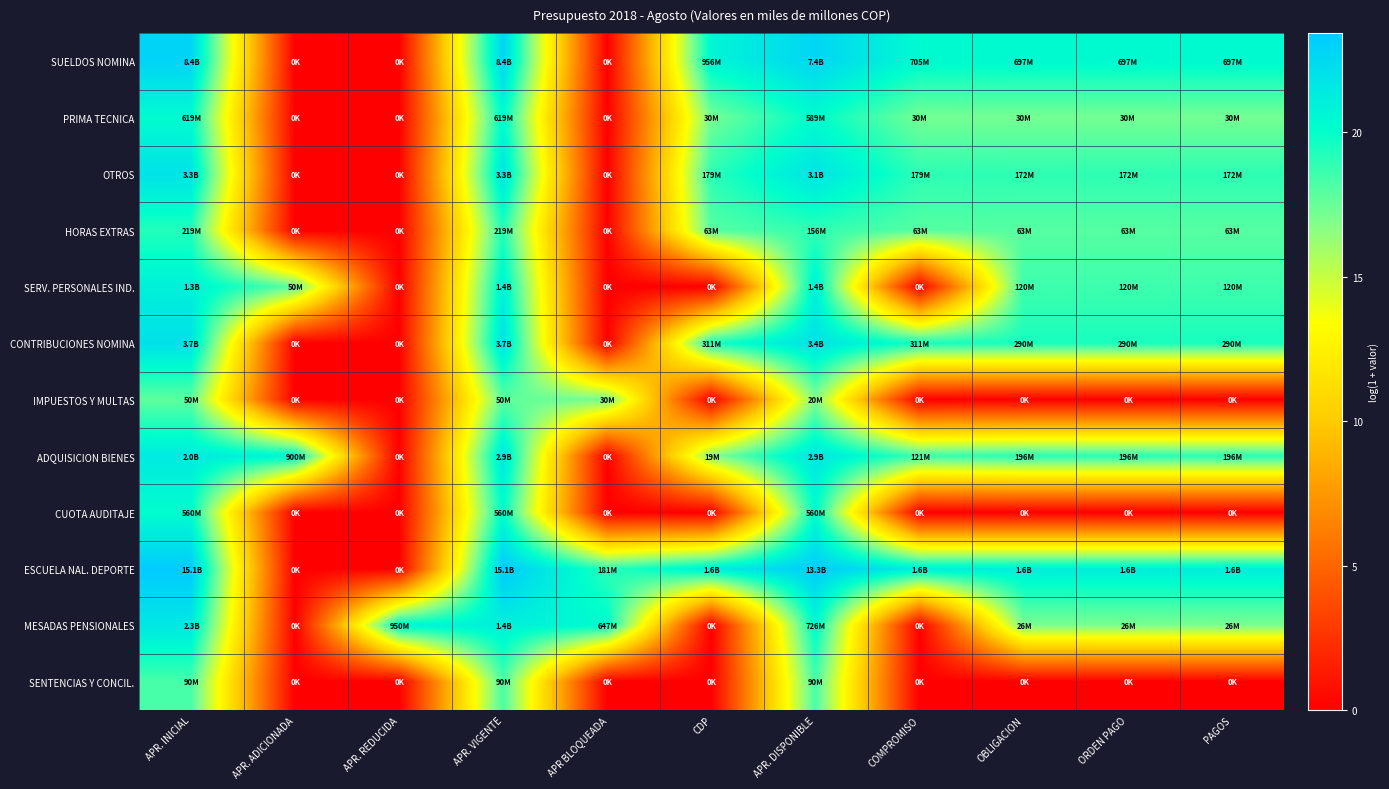

Reading right to left, list all the values displayed in this chart.

SUELDOS NOMINA: PAGOS=20.4	ORDEN PAGO=20.4	OBLIGACION=20.4	COMPROMISO=20.4	APR. DISPONIBLE=22.7	CDP=20.7	APR BLOQUEADA=0.0	APR. VIGENTE=22.8	APR. REDUCIDA=0.0	APR. ADICIONADA=0.0	APR. INICIAL=22.8
PRIMA TECNICA: PAGOS=17.2	ORDEN PAGO=17.2	OBLIGACION=17.2	COMPROMISO=17.2	APR. DISPONIBLE=20.2	CDP=17.2	APR BLOQUEADA=0.0	APR. VIGENTE=20.2	APR. REDUCIDA=0.0	APR. ADICIONADA=0.0	APR. INICIAL=20.2
OTROS: PAGOS=19.0	ORDEN PAGO=19.0	OBLIGACION=19.0	COMPROMISO=19.0	APR. DISPONIBLE=21.8	CDP=19.0	APR BLOQUEADA=0.0	APR. VIGENTE=21.9	APR. REDUCIDA=0.0	APR. ADICIONADA=0.0	APR. INICIAL=21.9
HORAS EXTRAS: PAGOS=18.0	ORDEN PAGO=18.0	OBLIGACION=18.0	COMPROMISO=18.0	APR. DISPONIBLE=18.9	CDP=18.0	APR BLOQUEADA=0.0	APR. VIGENTE=19.2	APR. REDUCIDA=0.0	APR. ADICIONADA=0.0	APR. INICIAL=19.2
SERV. PERSONALES IND.: PAGOS=18.6	ORDEN PAGO=18.6	OBLIGACION=18.6	COMPROMISO=0.0	APR. DISPONIBLE=21.0	CDP=0.0	APR BLOQUEADA=0.0	APR. VIGENTE=21.0	APR. REDUCIDA=0.0	APR. ADICIONADA=17.7	APR. INICIAL=21.0
CONTRIBUCIONES NOMINA: PAGOS=19.5	ORDEN PAGO=19.5	OBLIGACION=19.5	COMPROMISO=19.6	APR. DISPONIBLE=21.9	CDP=19.6	APR BLOQUEADA=0.0	APR. VIGENTE=22.0	APR. REDUCIDA=0.0	APR. ADICIONADA=0.0	APR. INICIAL=22.0
IMPUESTOS Y MULTAS: PAGOS=0.0	ORDEN PAGO=0.0	OBLIGACION=0.0	COMPROMISO=0.0	APR. DISPONIBLE=16.8	CDP=0.0	APR BLOQUEADA=17.2	APR. VIGENTE=17.7	APR. REDUCIDA=0.0	APR. ADICIONADA=0.0	APR. INICIAL=17.7
ADQUISICION BIENES: PAGOS=19.1	ORDEN PAGO=19.1	OBLIGACION=19.1	COMPROMISO=18.6	APR. DISPONIBLE=21.8	CDP=16.7	APR BLOQUEADA=0.0	APR. VIGENTE=21.8	APR. REDUCIDA=0.0	APR. ADICIONADA=20.6	APR. INICIAL=21.4
CUOTA AUDITAJE: PAGOS=0.0	ORDEN PAGO=0.0	OBLIGACION=0.0	COMPROMISO=0.0	APR. DISPONIBLE=20.1	CDP=0.0	APR BLOQUEADA=0.0	APR. VIGENTE=20.1	APR. REDUCIDA=0.0	APR. ADICIONADA=0.0	APR. INICIAL=20.1
ESCUELA NAL. DEPORTE: PAGOS=21.2	ORDEN PAGO=21.2	OBLIGACION=21.2	COMPROMISO=21.2	APR. DISPONIBLE=23.3	CDP=21.2	APR BLOQUEADA=19.0	APR. VIGENTE=23.4	APR. REDUCIDA=0.0	APR. ADICIONADA=0.0	APR. INICIAL=23.4
MESADAS PENSIONALES: PAGOS=17.1	ORDEN PAGO=17.1	OBLIGACION=17.1	COMPROMISO=0.0	APR. DISPONIBLE=20.4	CDP=0.0	APR BLOQUEADA=20.3	APR. VIGENTE=21.0	APR. REDUCIDA=20.7	APR. ADICIONADA=0.0	APR. INICIAL=21.6
SENTENCIAS Y CONCIL.: PAGOS=0.0	ORDEN PAGO=0.0	OBLIGACION=0.0	COMPROMISO=0.0	APR. DISPONIBLE=18.3	CDP=0.0	APR BLOQUEADA=0.0	APR. VIGENTE=18.3	APR. REDUCIDA=0.0	APR. ADICIONADA=0.0	APR. INICIAL=18.3